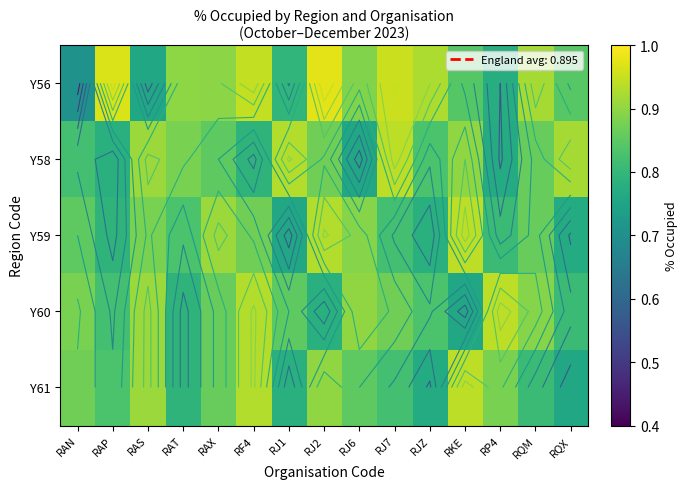

The Y58 series shows 1.1 at RF4. True or false?

False